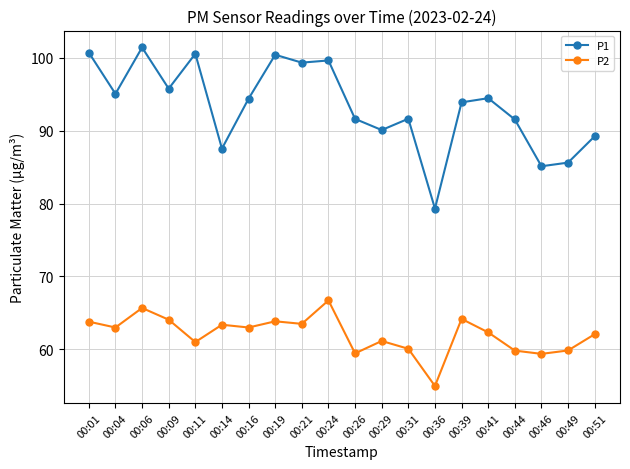

Where is P1 nearest to the value 90?

00:29